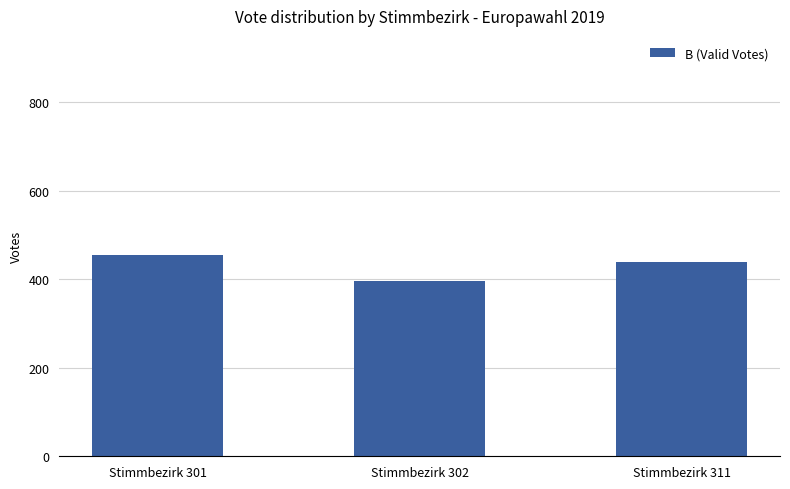

What is the difference between the maximum and minimum values?

58